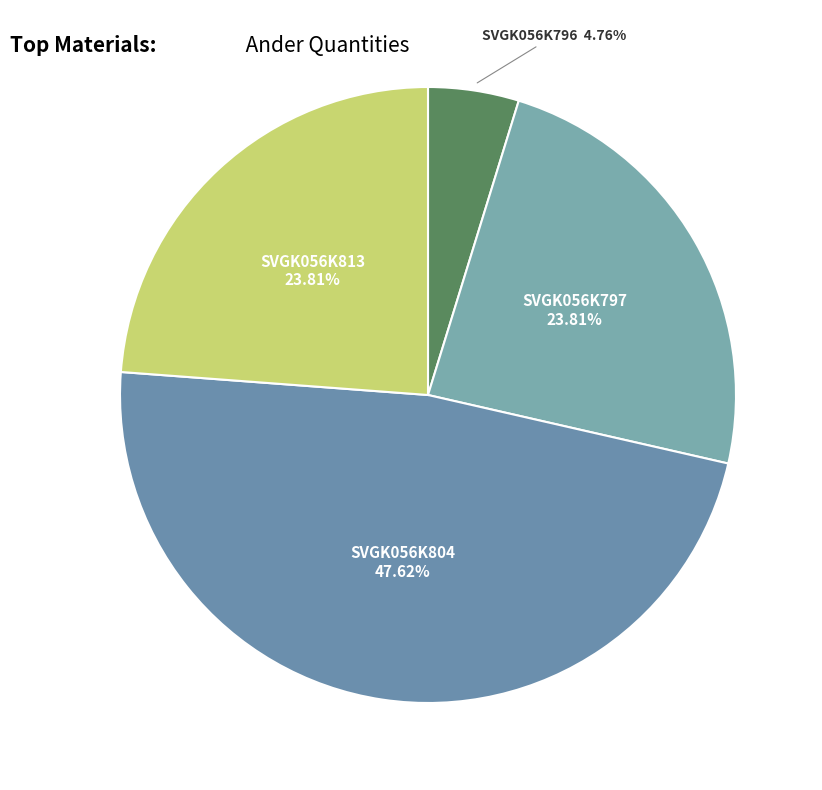

Count the number of slices in the pie.

4